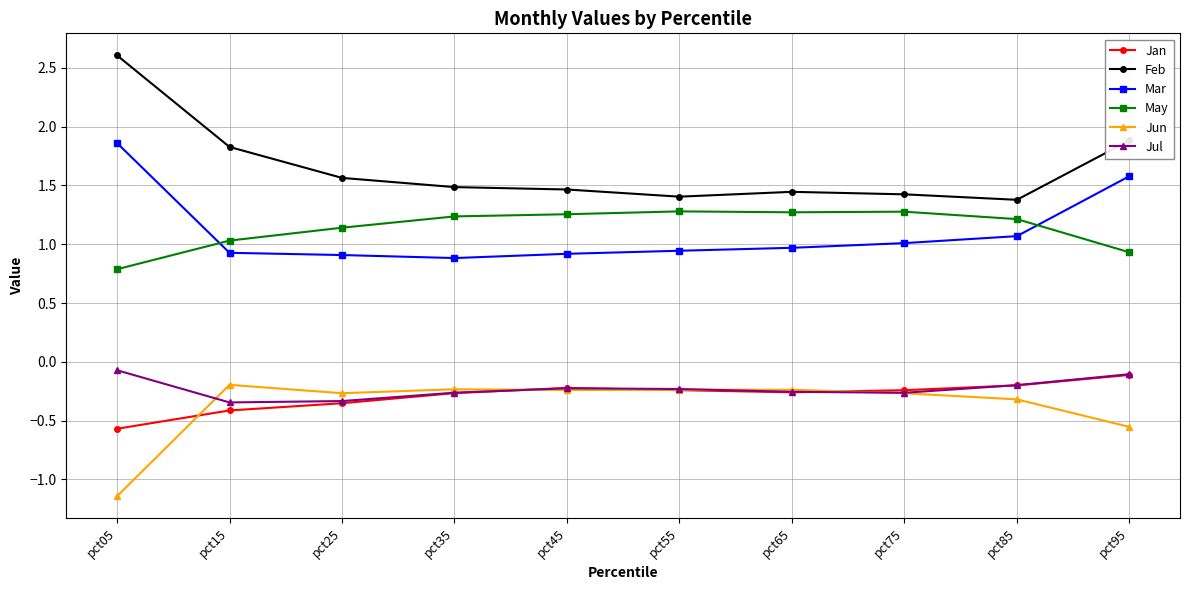

At which label does Jun reach its peak?

pct15